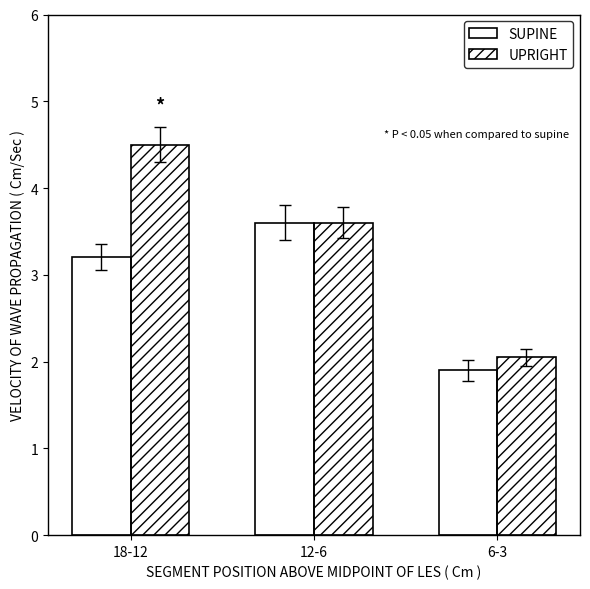

How many groups of bars are there?

3